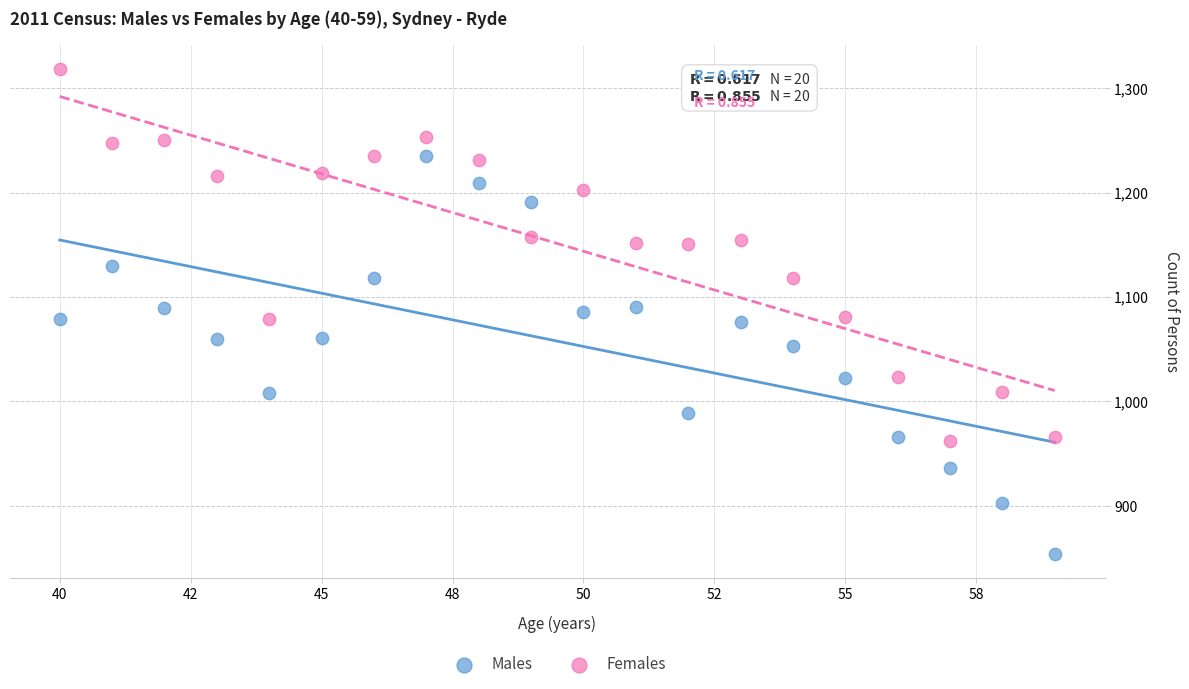

What are all the series names shown in the legend?

Males, Females